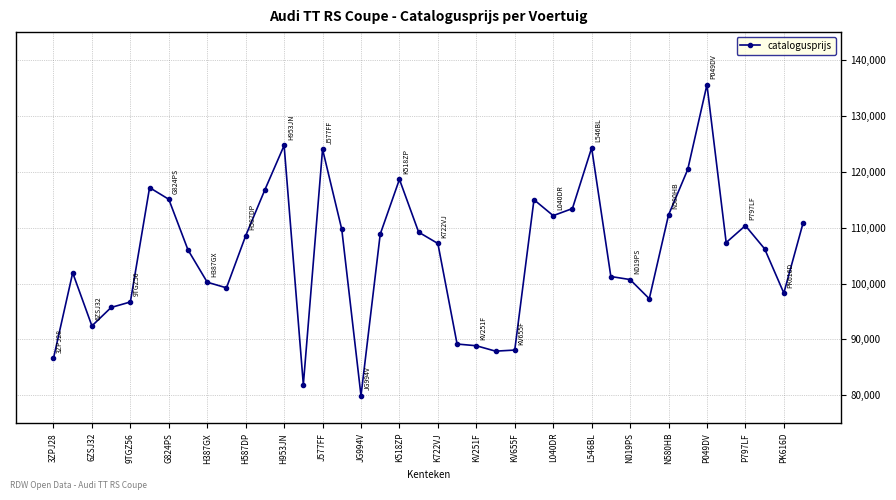

True or false: there are more than 1 points higher than both neighbors.

True